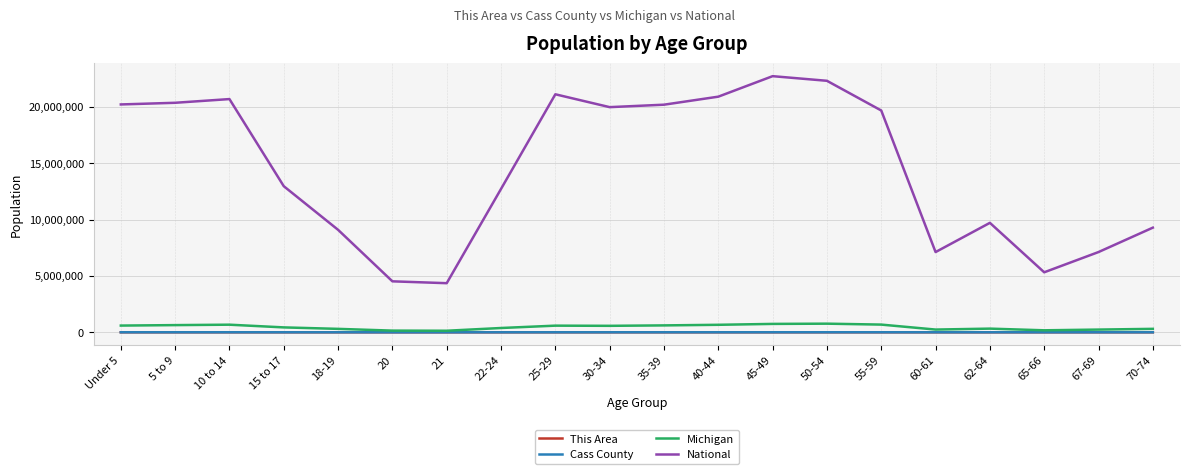

True or false: This Area and Cass County intersect in this chart.

False